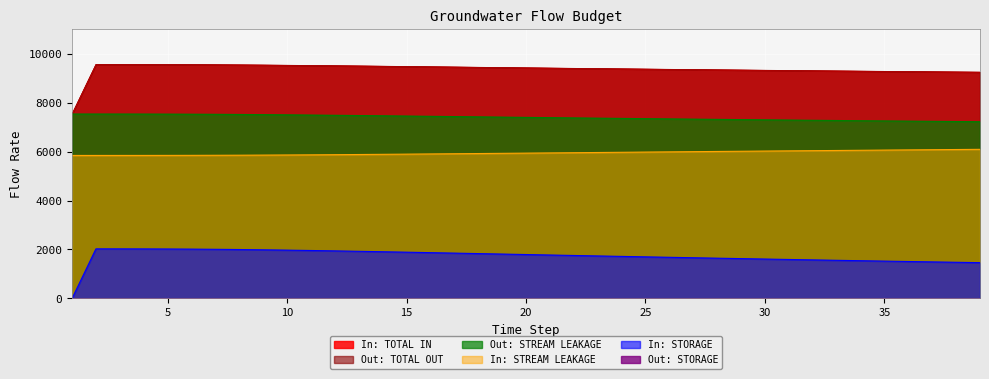

Count the number of categories in the chart.

39